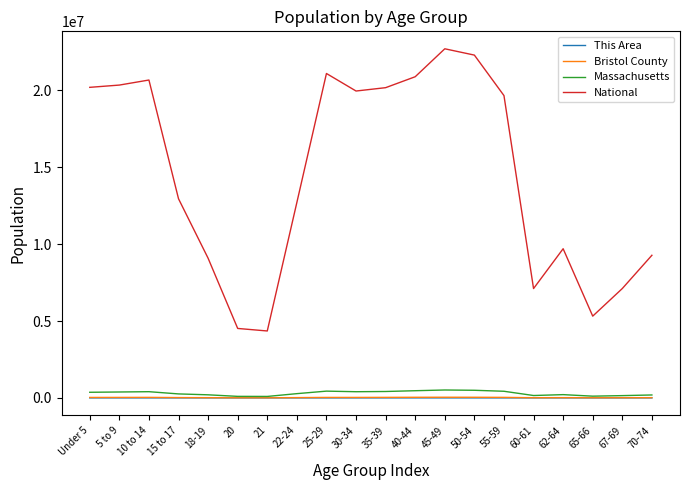

Is the value of This Area at 70-74 greater than the value of National at 20?

No